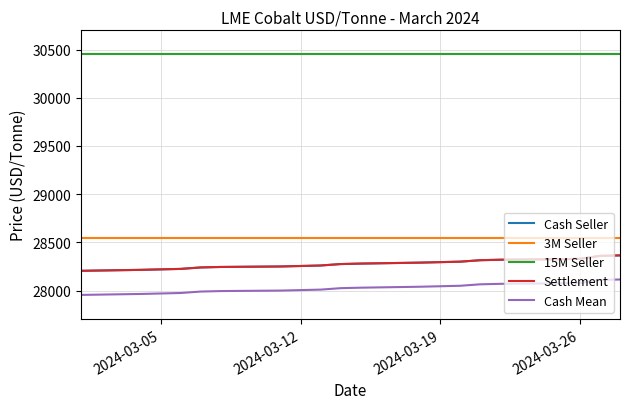

Rank the series by their maximum value, from lowest to highest.

Cash Mean, Cash Seller, Settlement, 3M Seller, 15M Seller